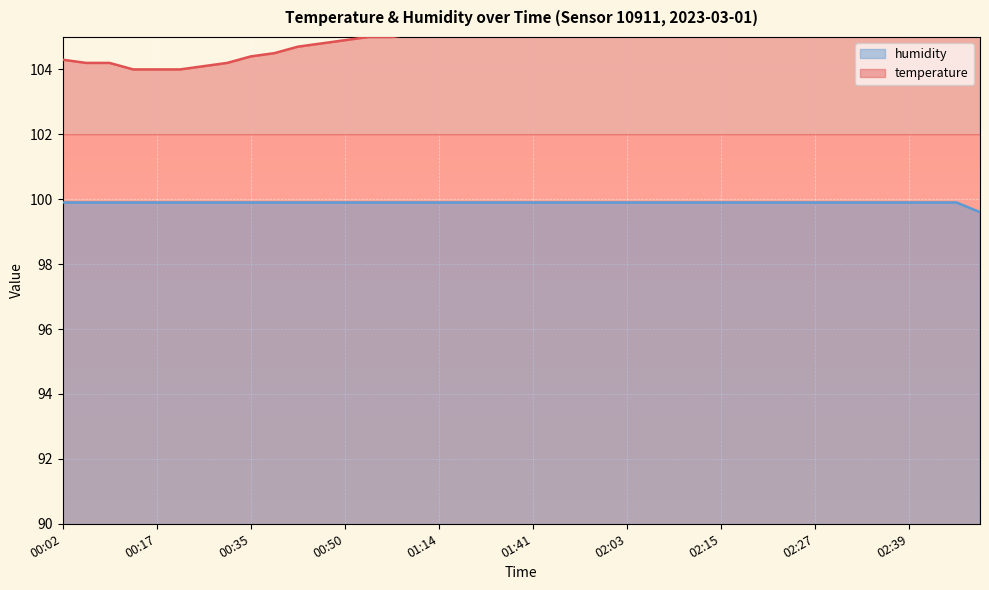

Where is temperature nearest to the value 105?

00:56